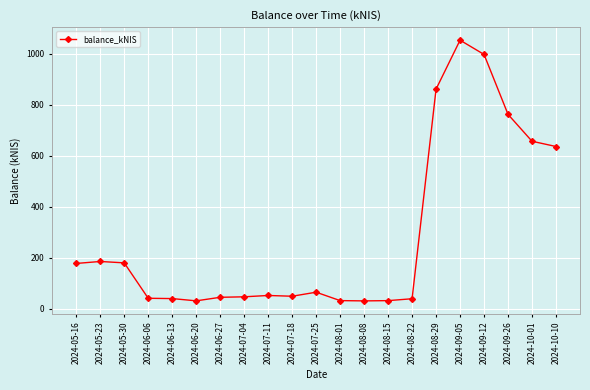

What is the label of the 4th point from the left?

2024-06-06